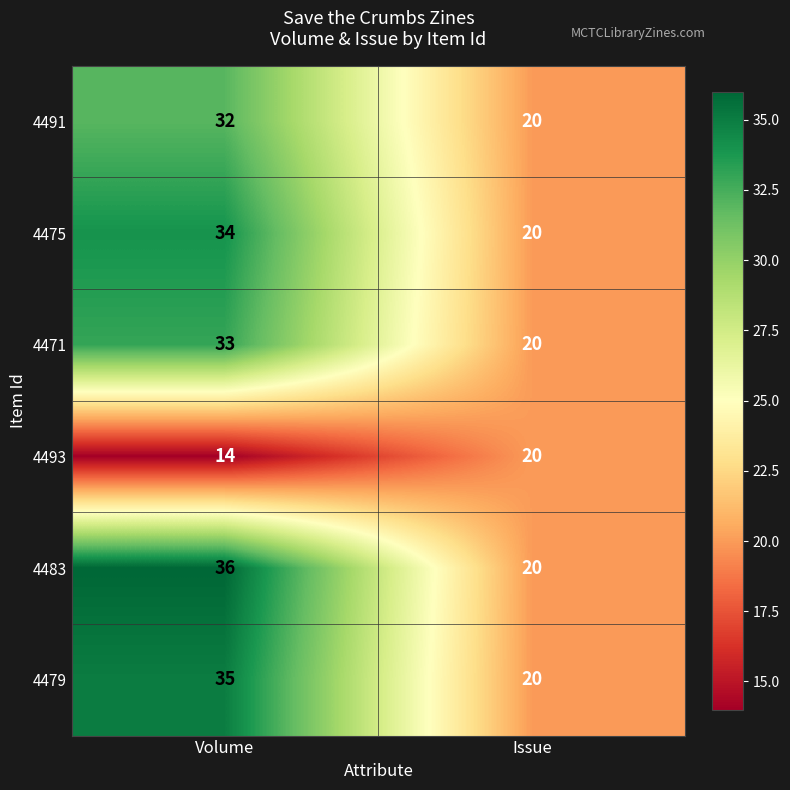

How many data points does each series have?

2